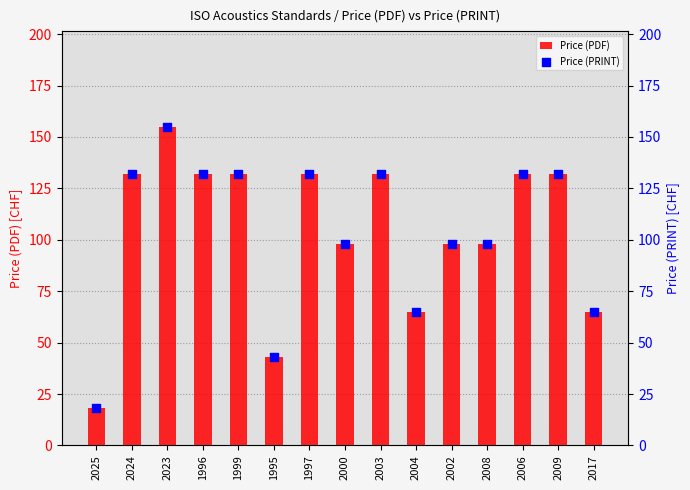

What is the total value across all series at 2009?

264